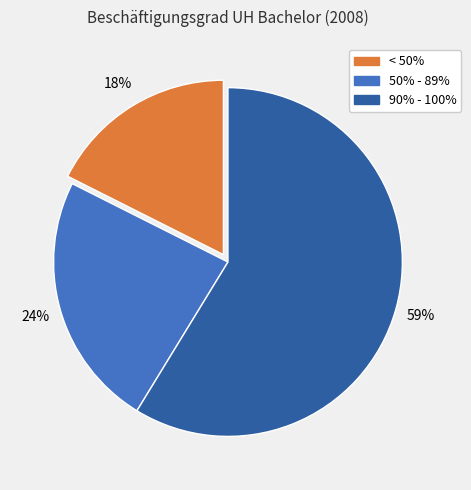

Does 90% - 100% represent more than half of the total?

Yes